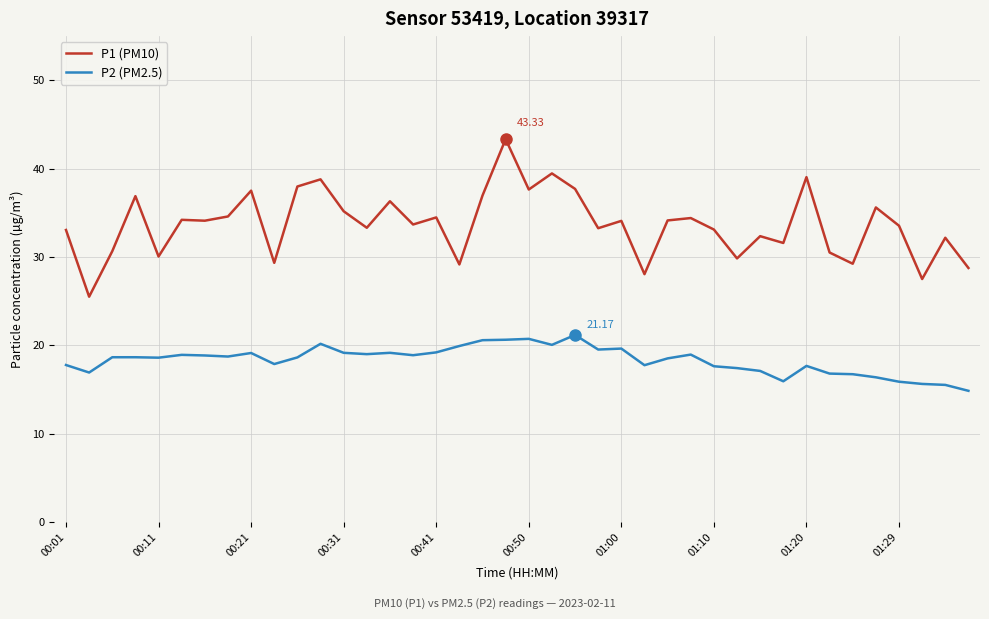

List the series in order of their peak value, highest first.

P1 (PM10), P2 (PM2.5)